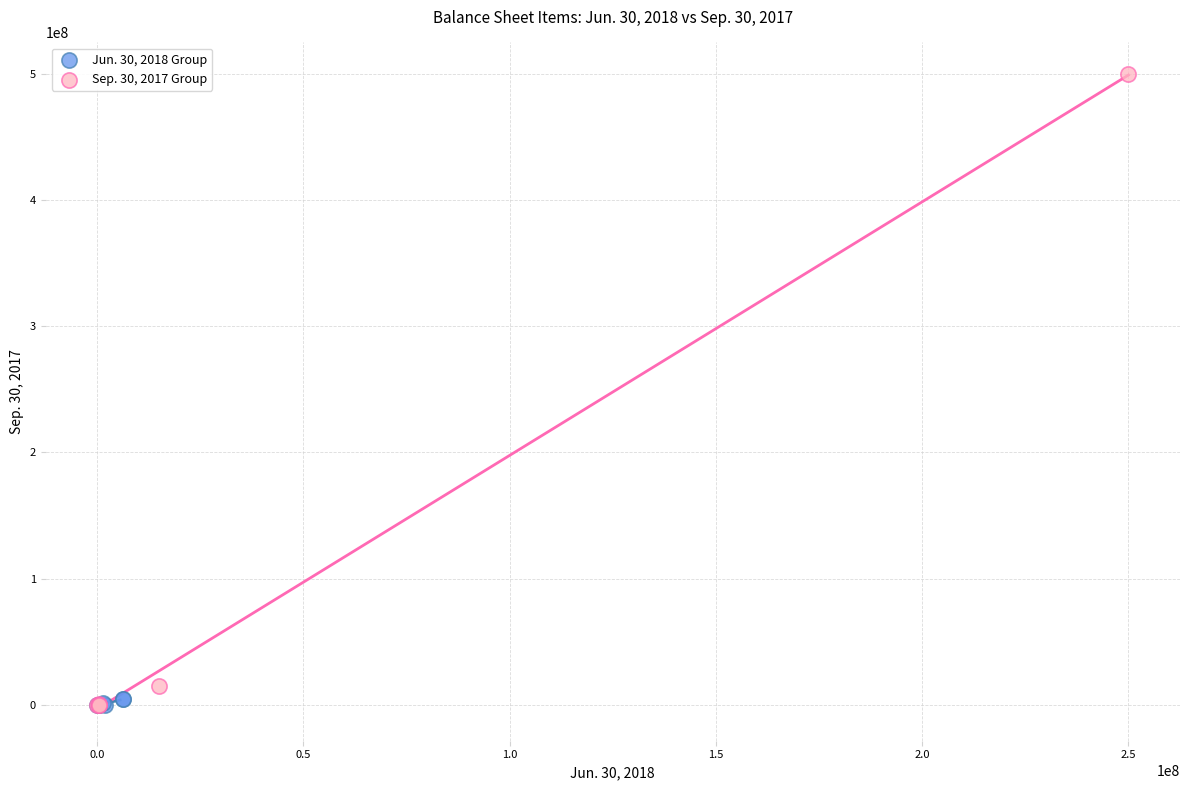

What are all the series names shown in the legend?

Jun. 30, 2018 Group, Sep. 30, 2017 Group